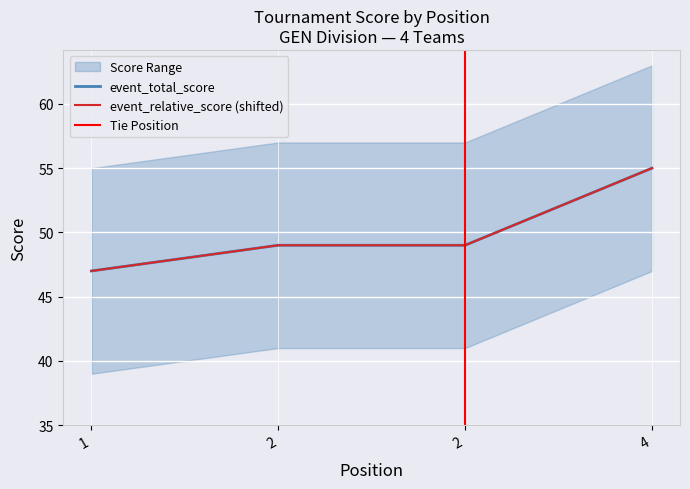

What is the minimum value shown in the chart?

47